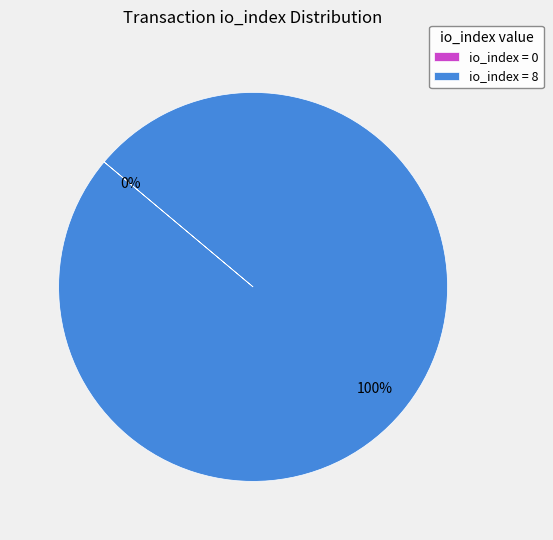

What is the largest slice in the pie chart?

io_index = 8